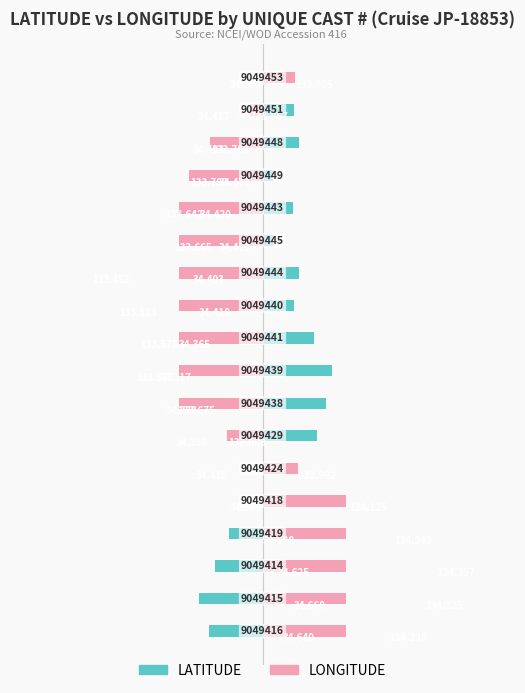

Which series has the widest spread of values?

LONGITUDE